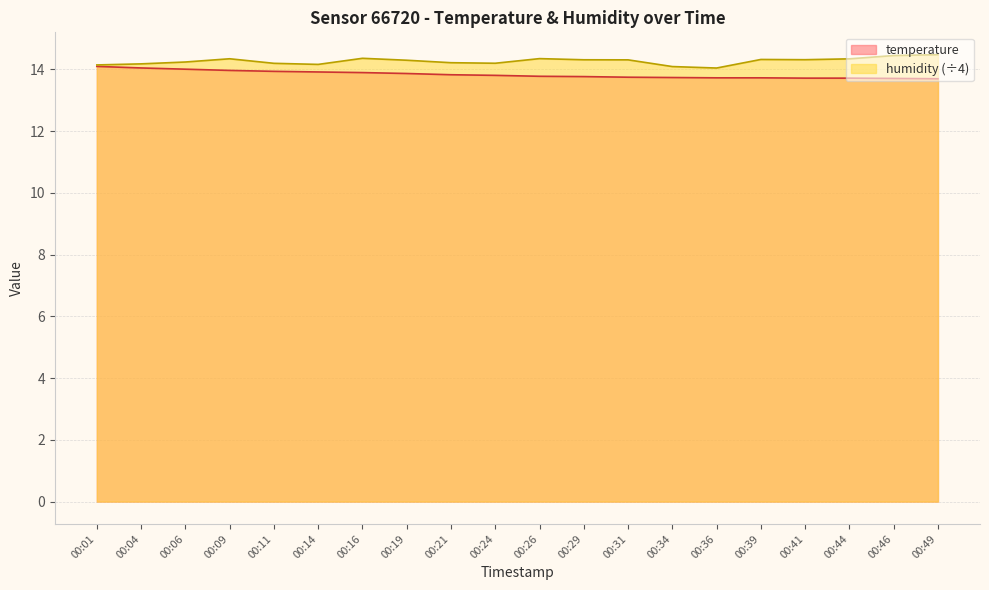

Rank the series by their maximum value, from highest to lowest.

humidity (÷4), temperature